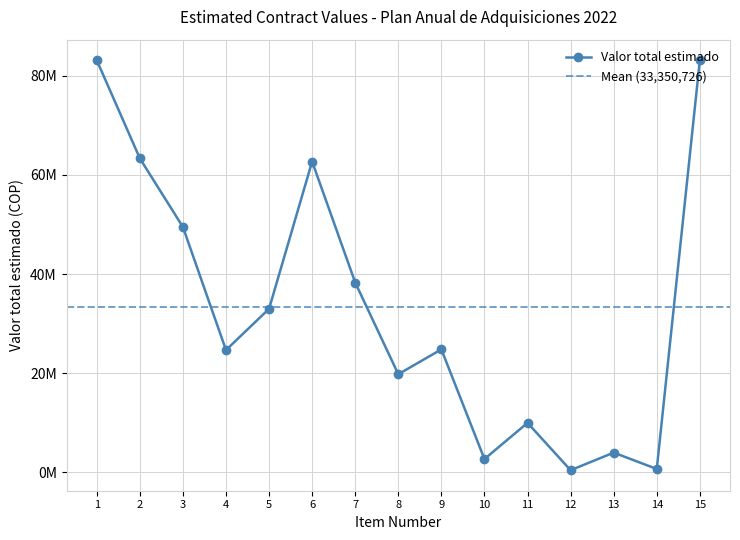

At which category does the data reach its first local peak?

6